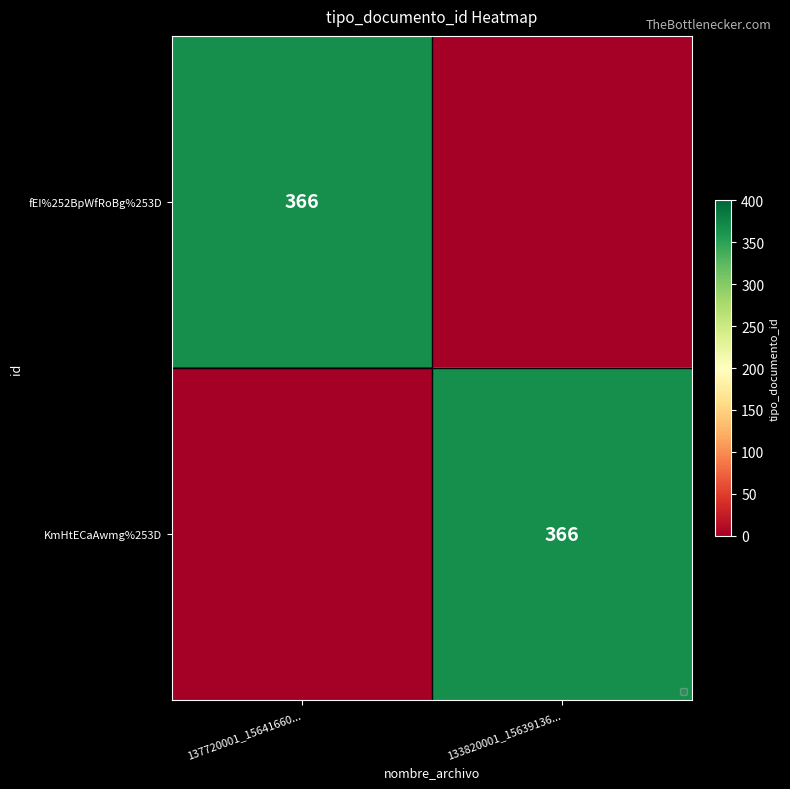

At which category does the chart reach its peak across all series?

137720001_15641660...